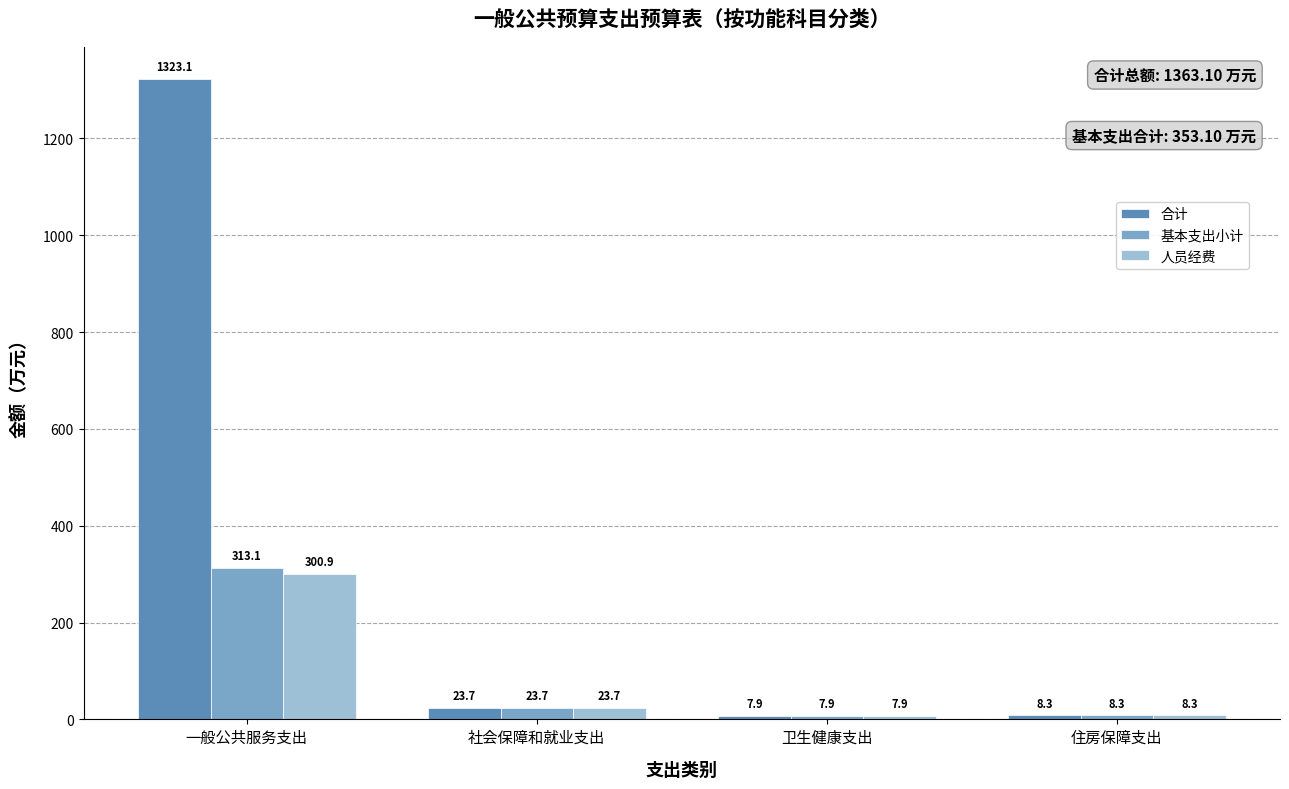

List the labels in order of 基本支出小计 value, largest first.

一般公共服务支出, 社会保障和就业支出, 住房保障支出, 卫生健康支出